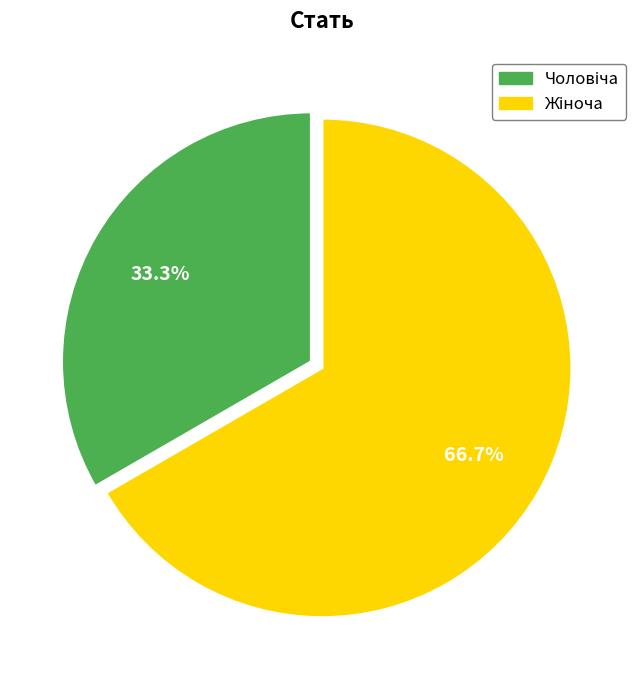

Is there a majority slice in this chart?

Yes